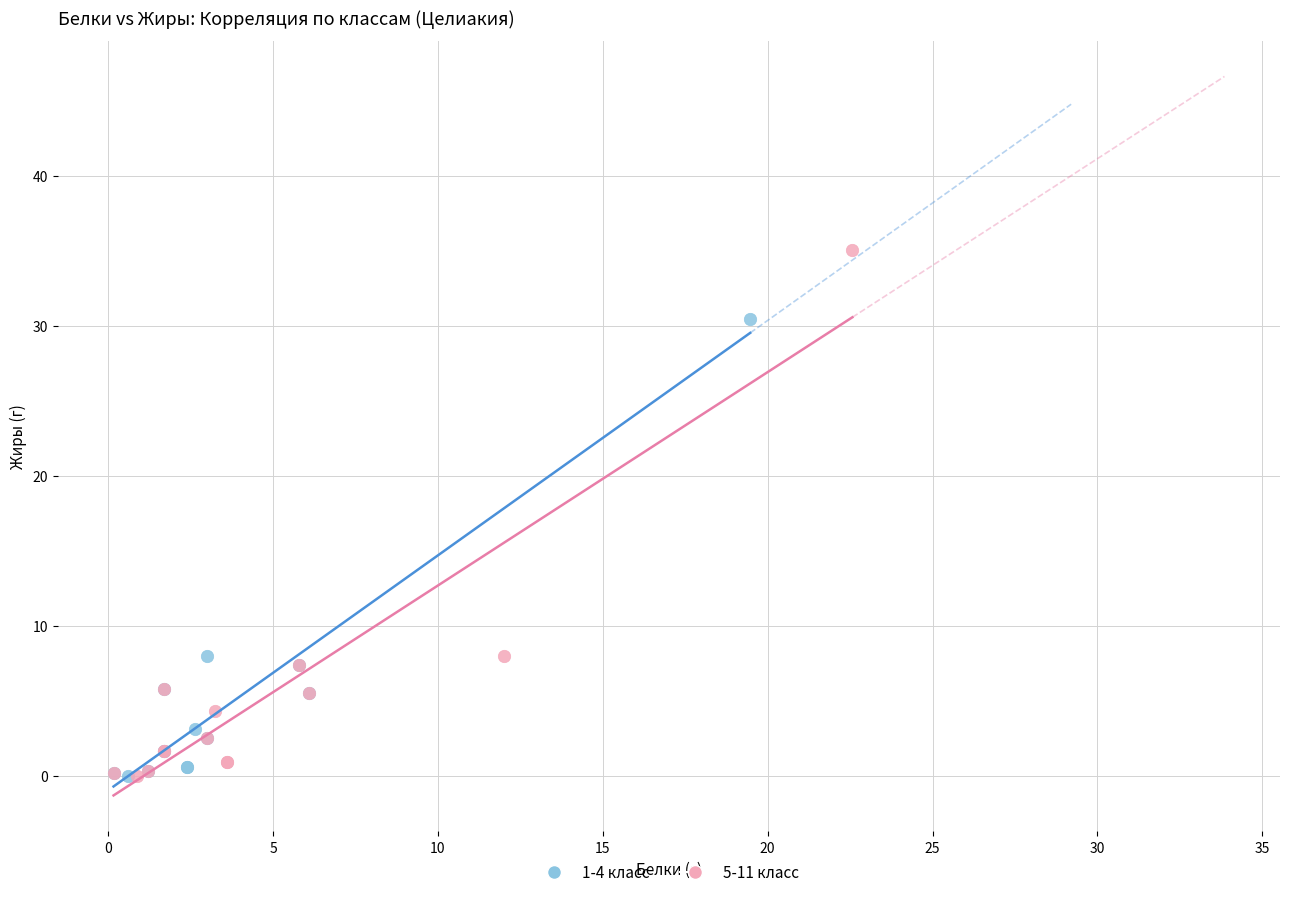

Which series has the largest Y range (max minus min)?

5-11 класс